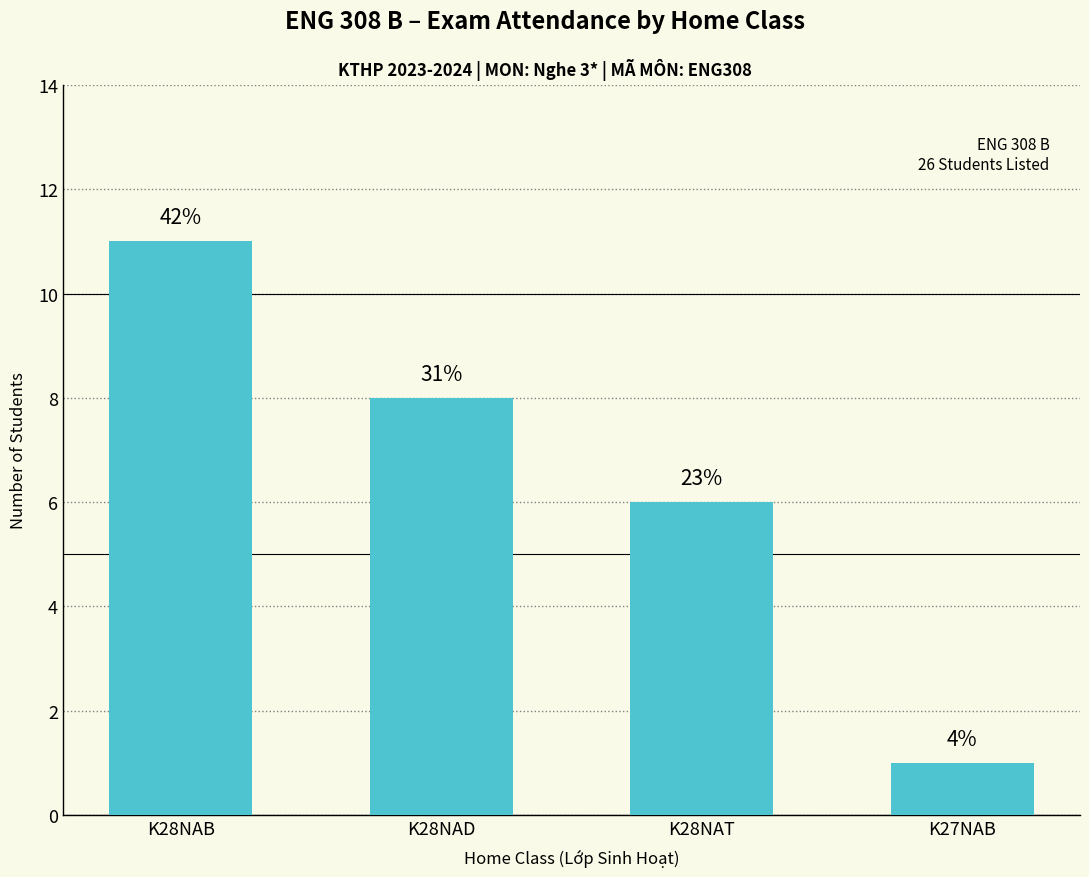

What is the ratio of the value at K28NAT to the value at K28NAB?

0.5